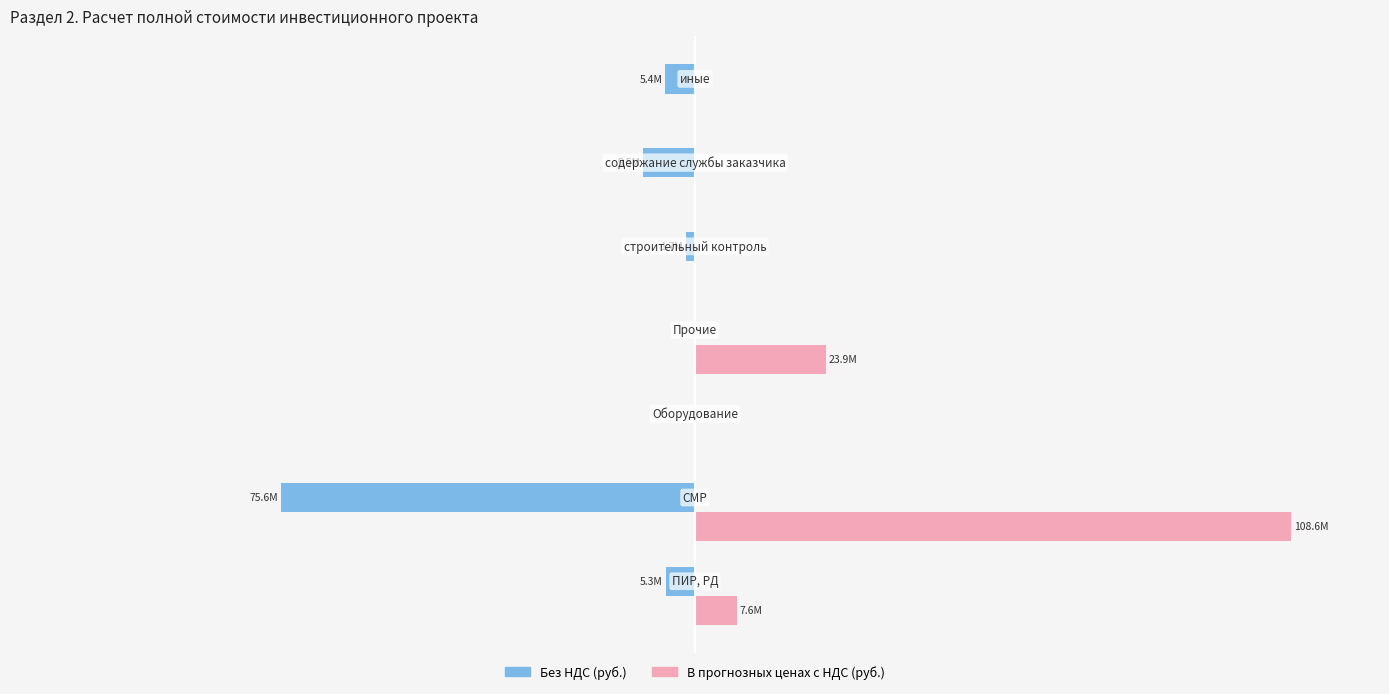

What are all the series names shown in the legend?

Без НДС (руб.), В прогнозных ценах с НДС (руб.)